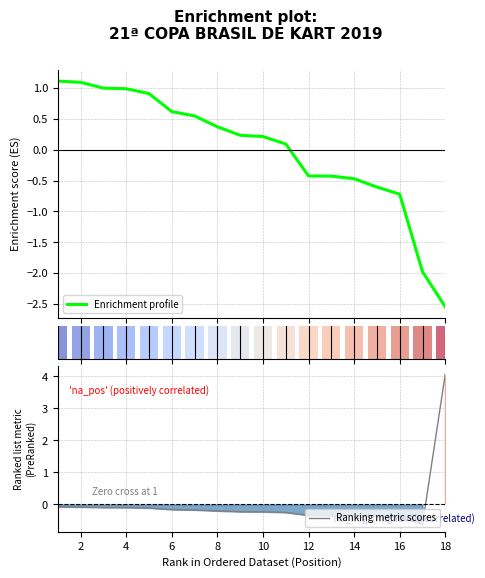

What is the highest value of the Enrichment profile series?

1.1